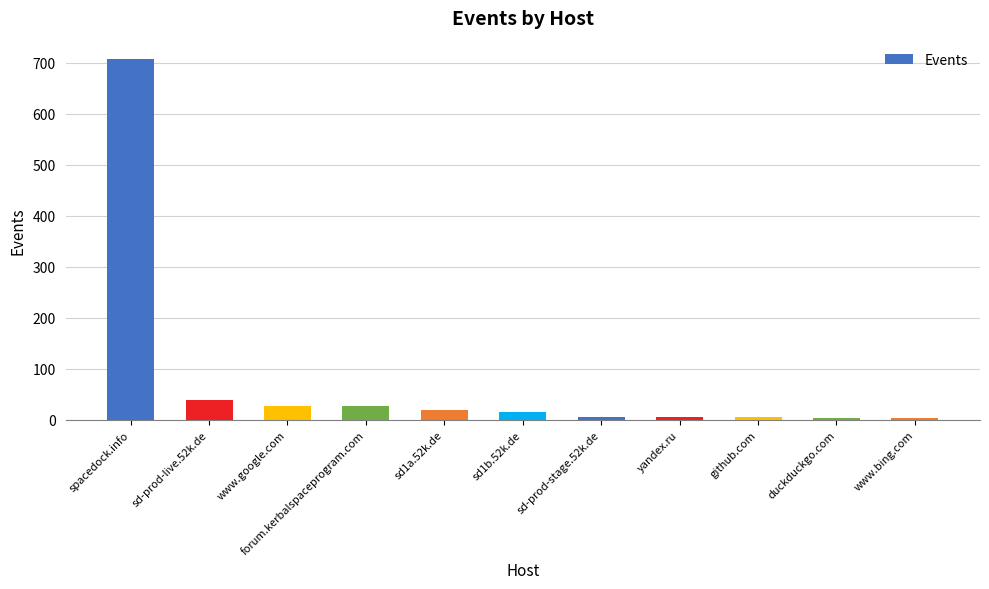

Does the chart contain stacked bars?

No